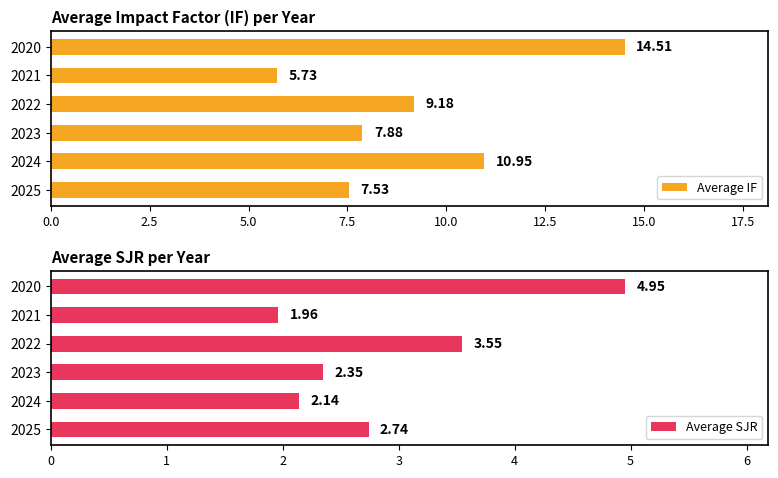

What is the average value of the Average IF series?

9.3